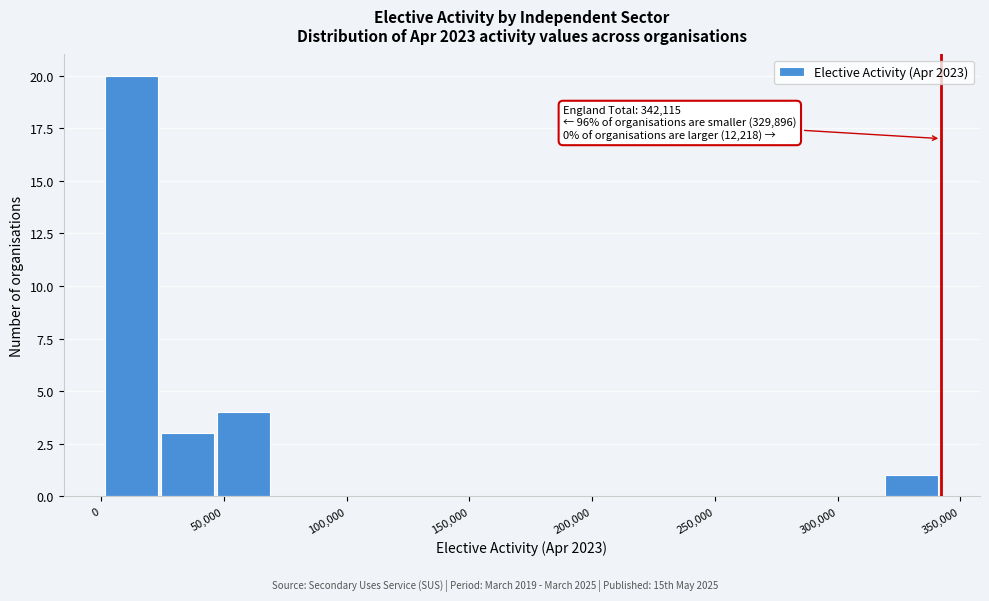

Over which range of the x-axis is the bar tallest?

0 to 25000